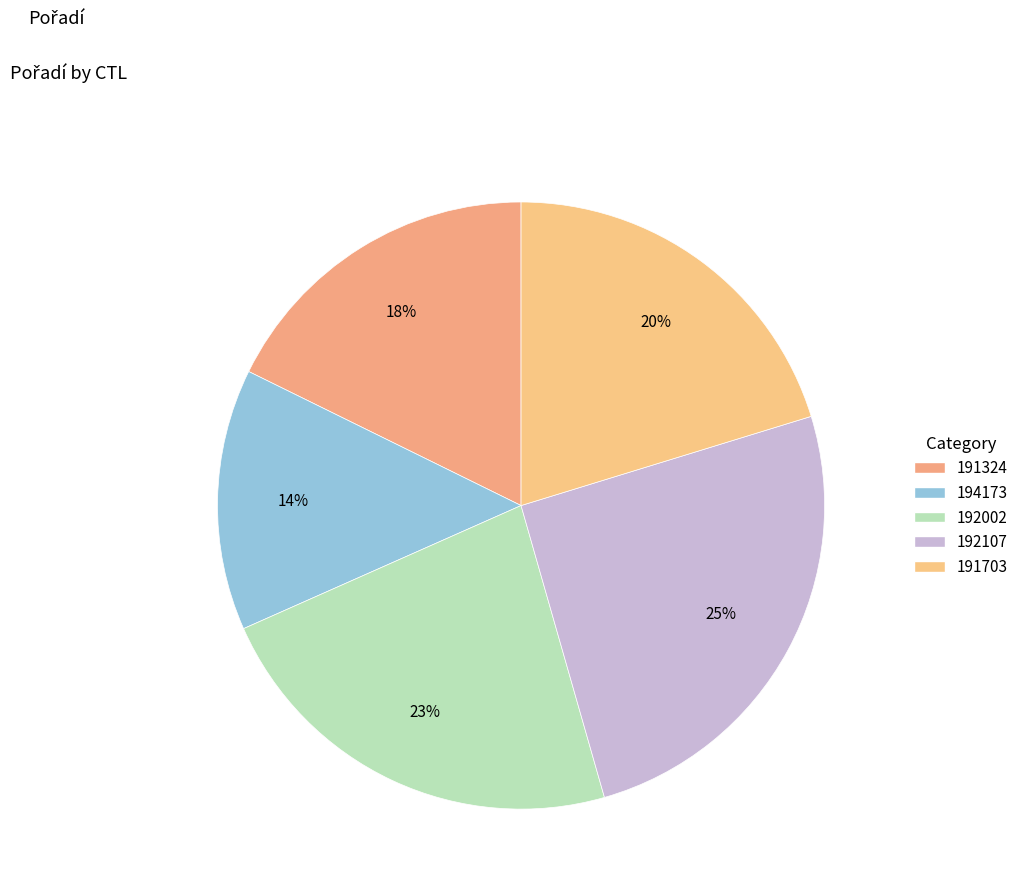

Rank the categories by value from lowest to highest.

194173, 191324, 191703, 192002, 192107